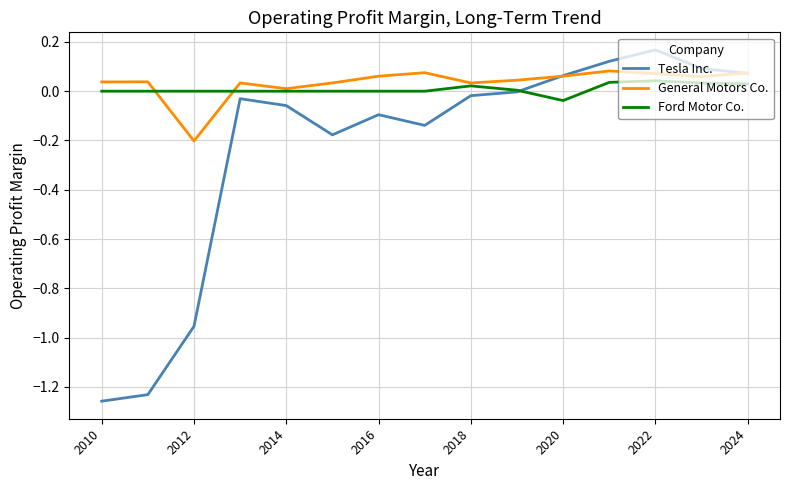

At which label does General Motors Co. first exceed 0?

2010